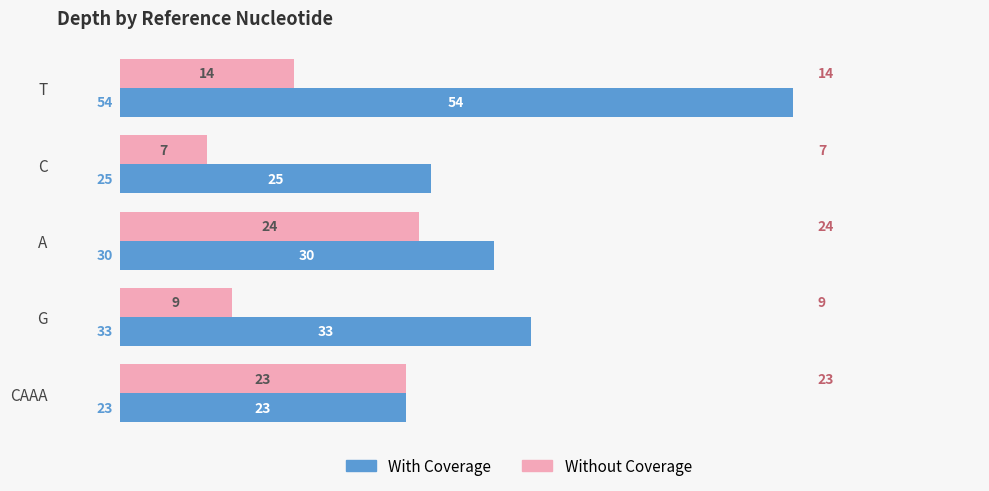

What is the difference between the maximum and minimum values in the Without Coverage series?

17